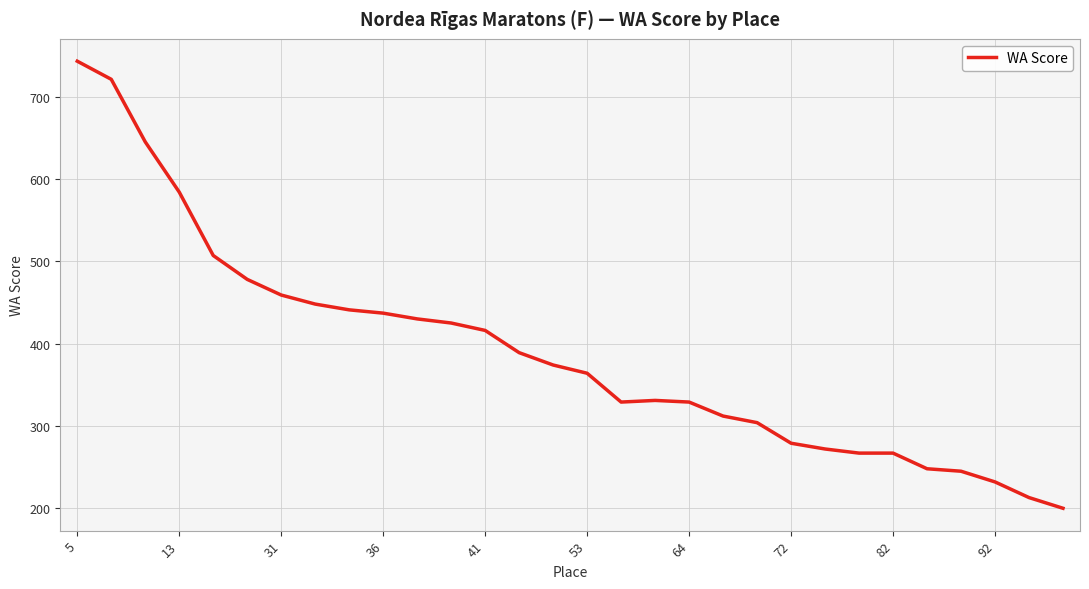

What is the minimum value shown in the chart?

200